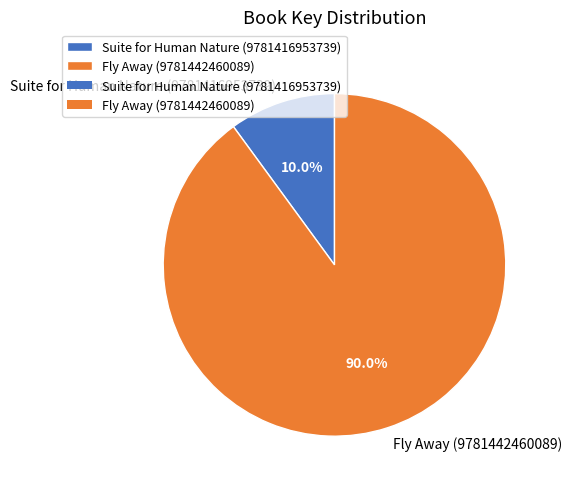

Does Fly Away (9781442460089) account for over 50% of the chart?

Yes